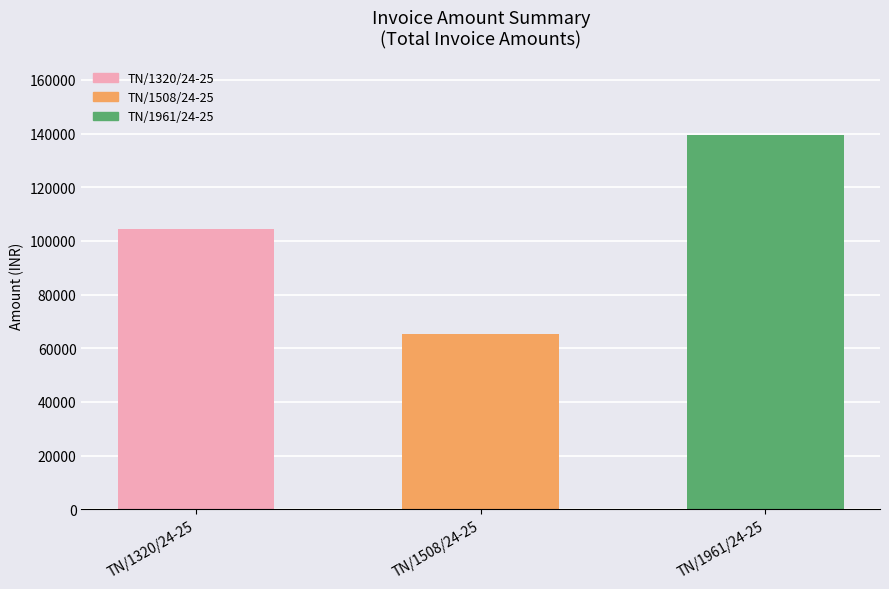

How many categories are shown in the chart?

3